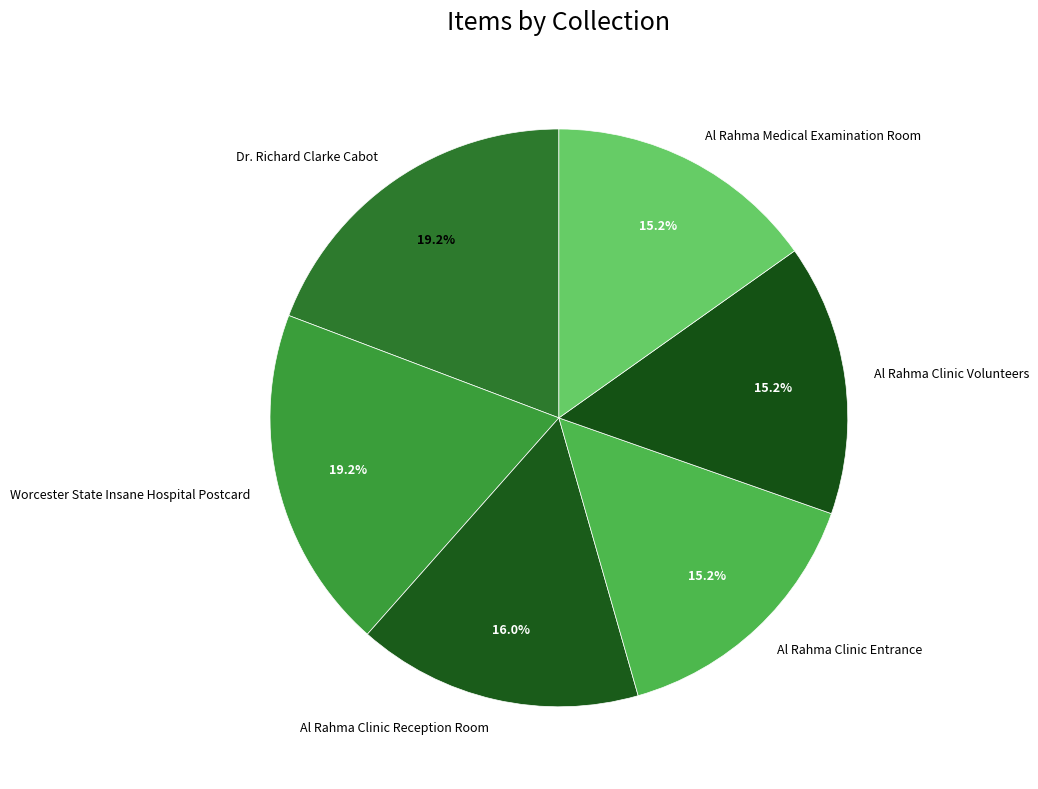

Is Al Rahma Clinic Volunteers the majority of the pie?

No